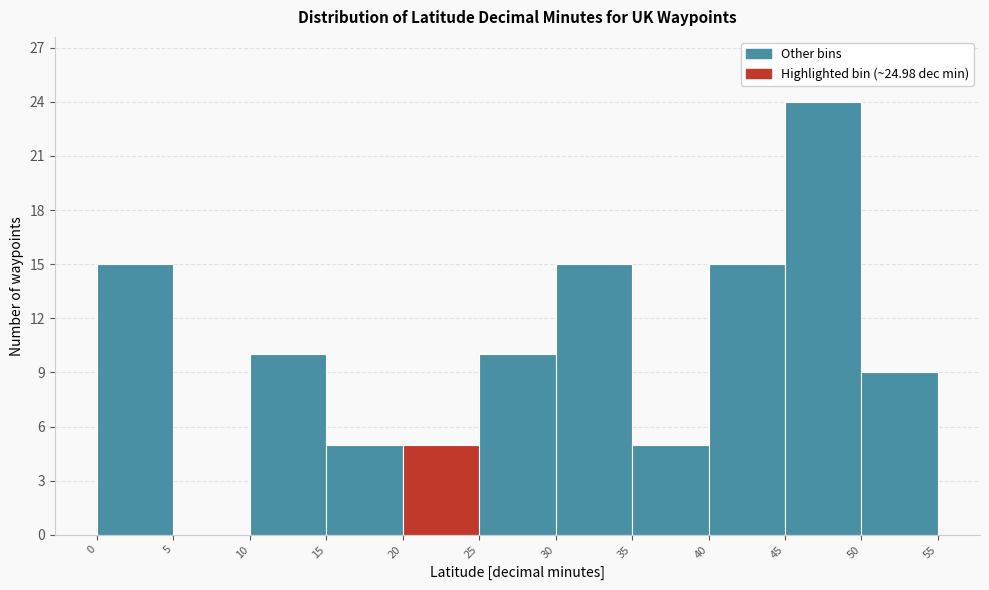

Over which range of the x-axis is the bar tallest?

45 to 50